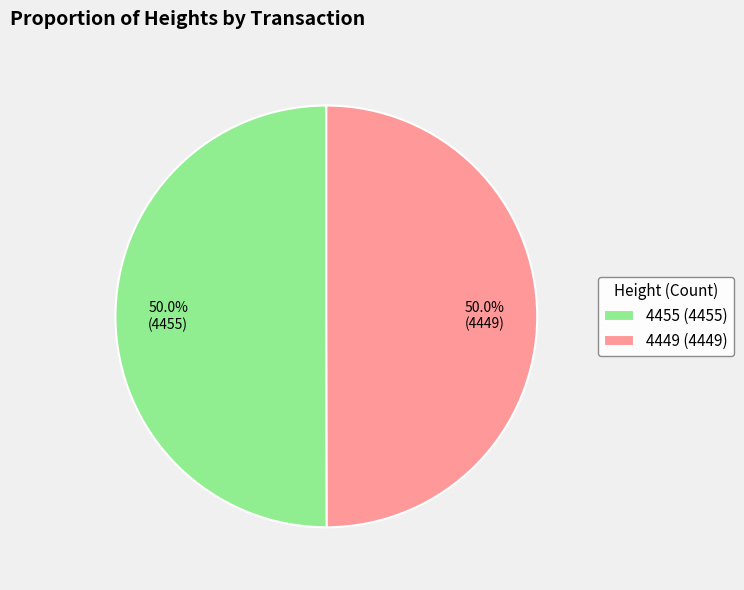

Approximately how many times larger is the value at 4455 (4455) compared to 4449 (4449)?

1.0